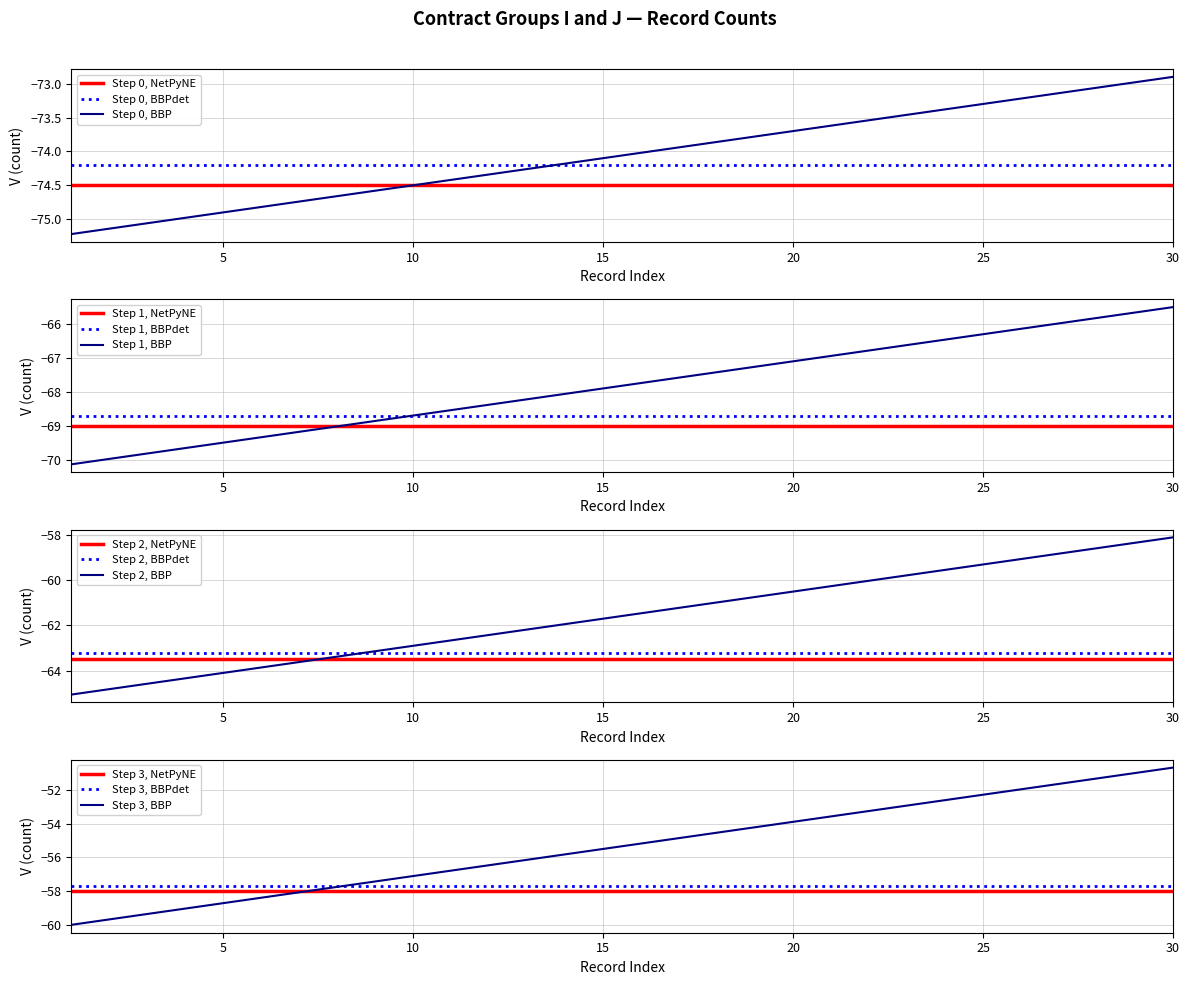

The Cumulative I series shows -75.1 at 3. True or false?

True